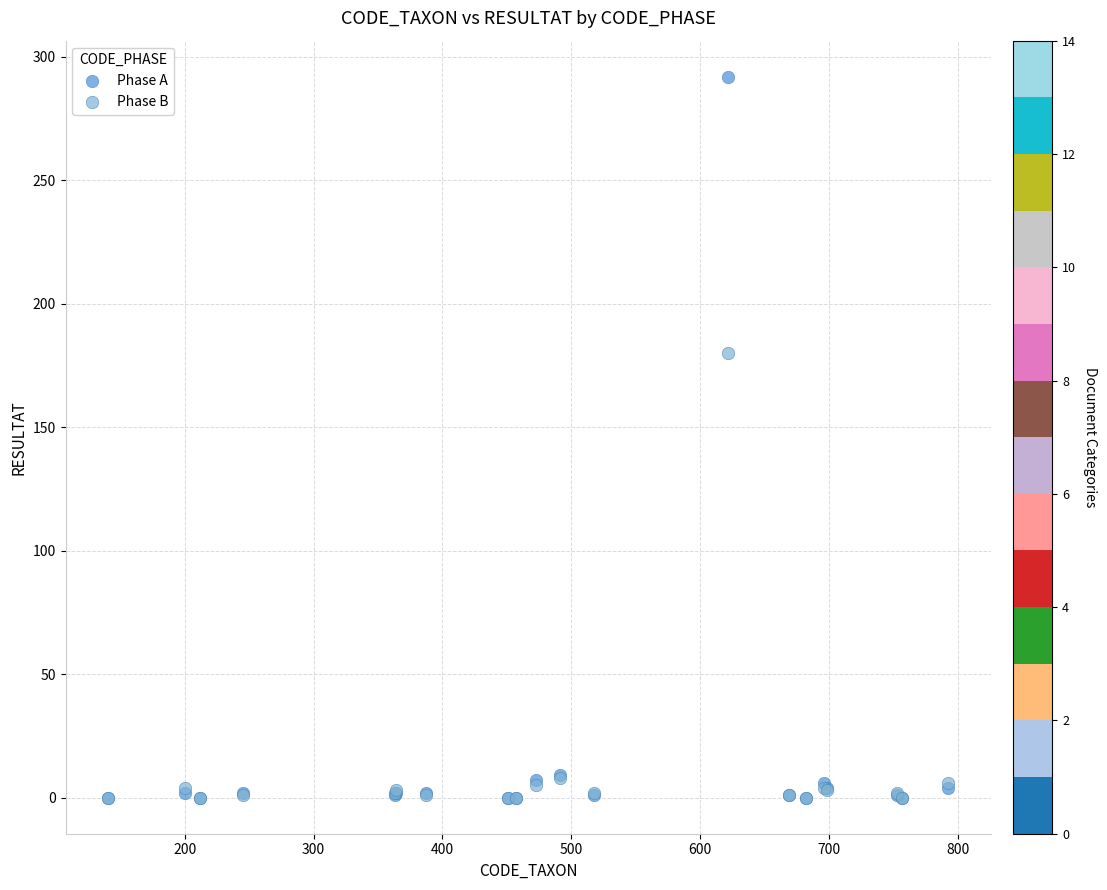

Which series has the widest spread of Y values?

Phase A